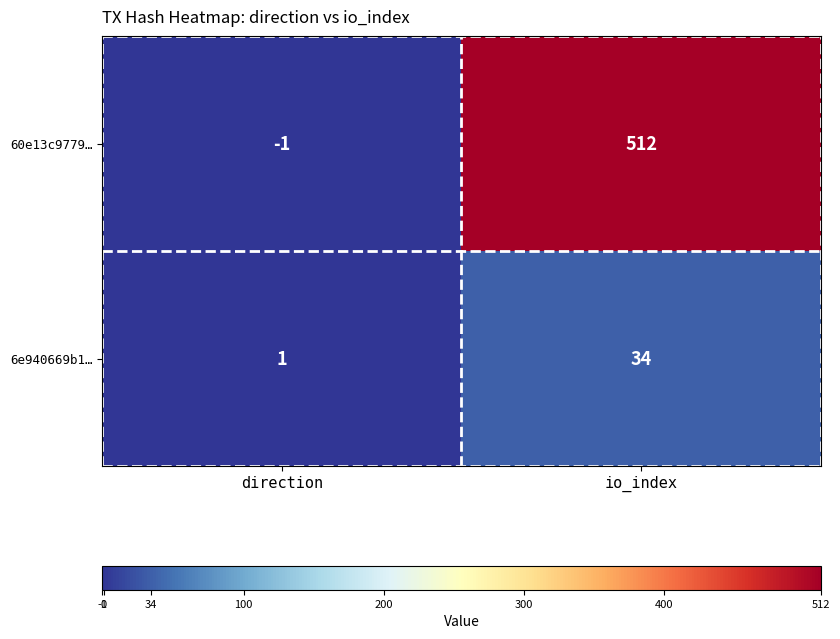

Reading left to right, extract all data points from this chart.

60e13c9779…: -1	512
6e940669b1…: 1	34